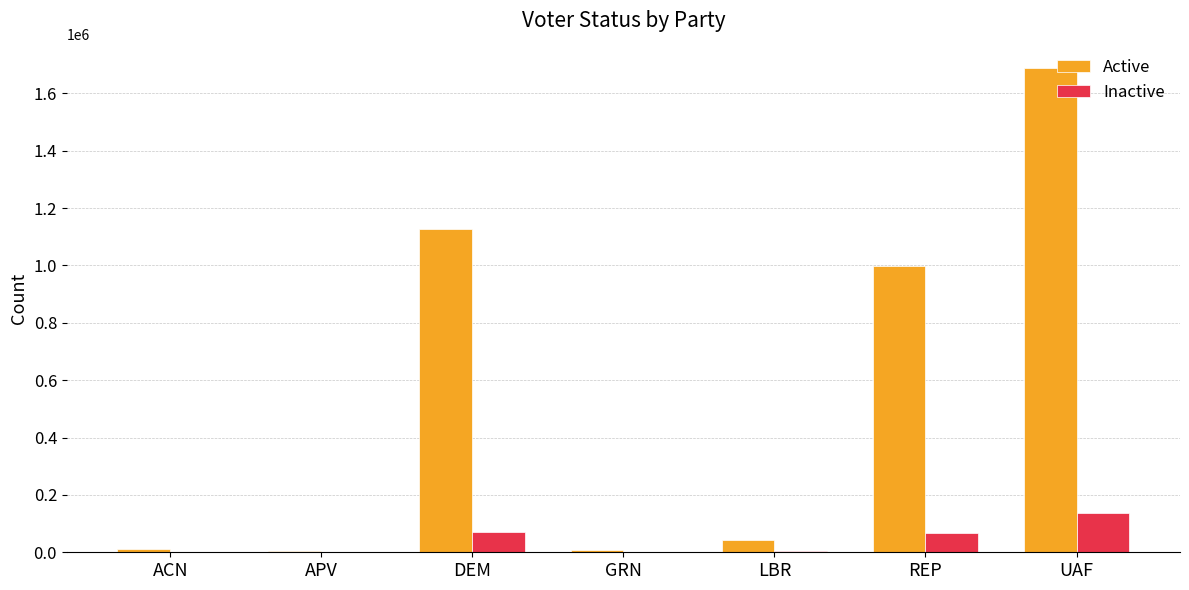

The Inactive series shows 67596 at REP. True or false?

True